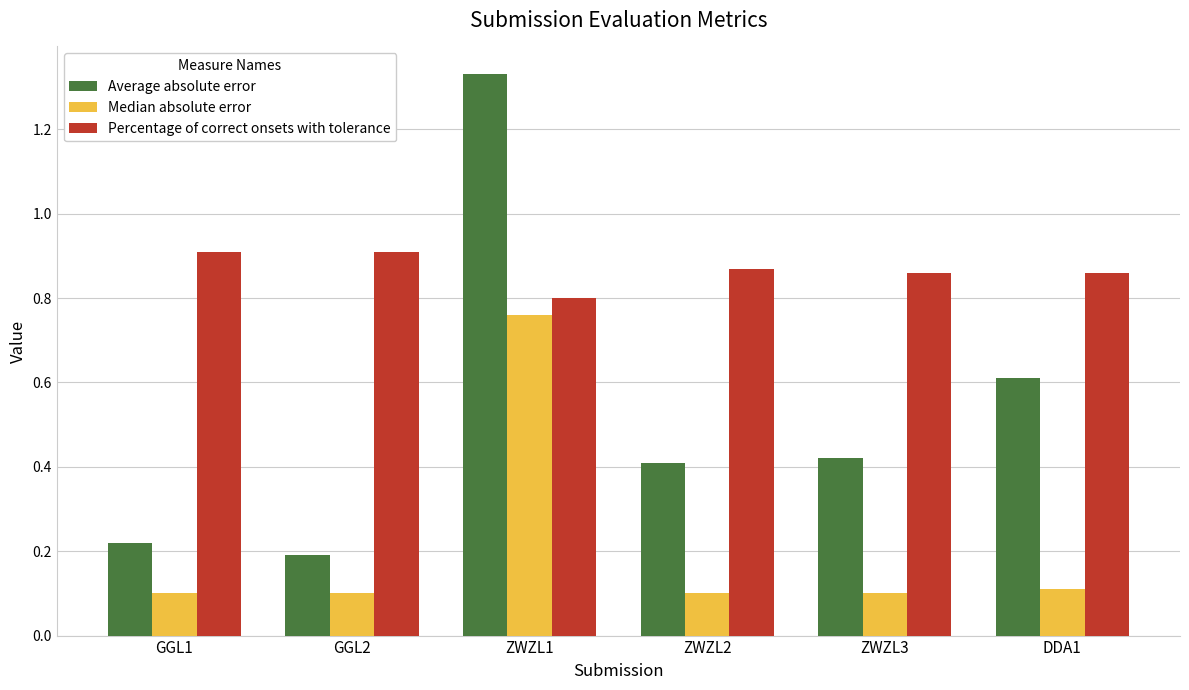

How many series are shown in this chart?

3